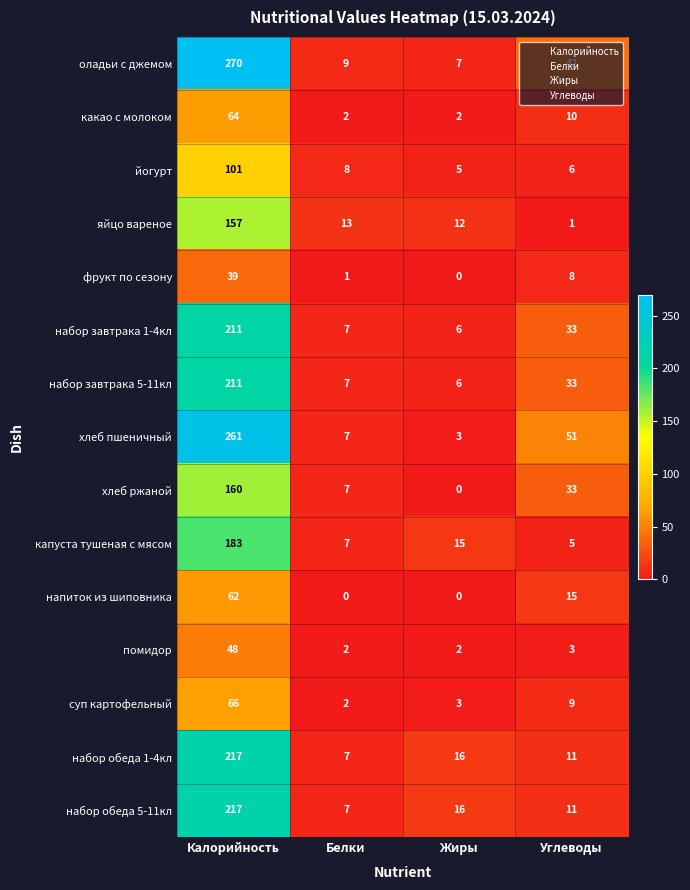

Is it true that оладьи с джемом equals 6 at Белки?

False